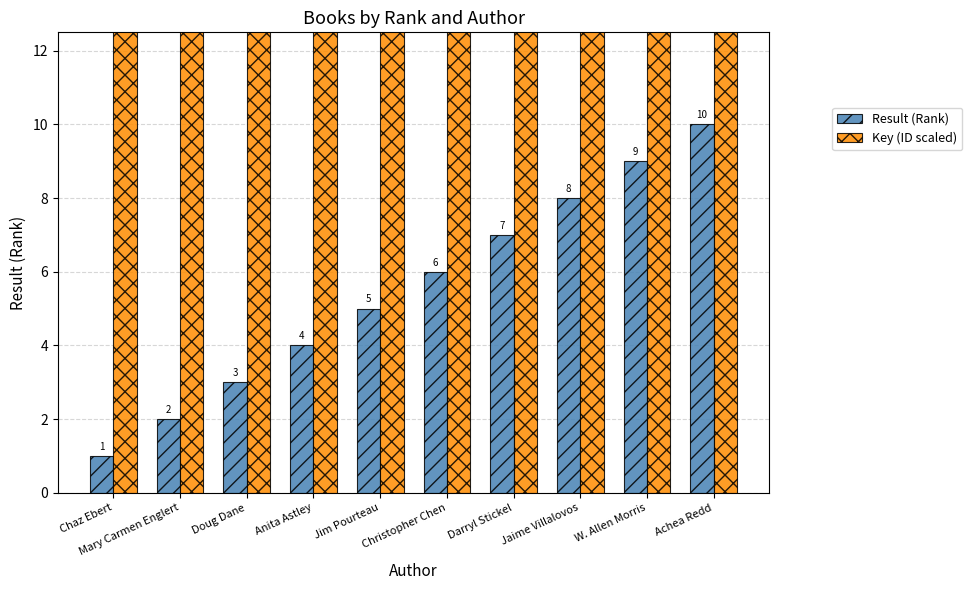

What is the sum of the Result (Rank) values at Mary Carmen Englert and Darryl Stickel?

9